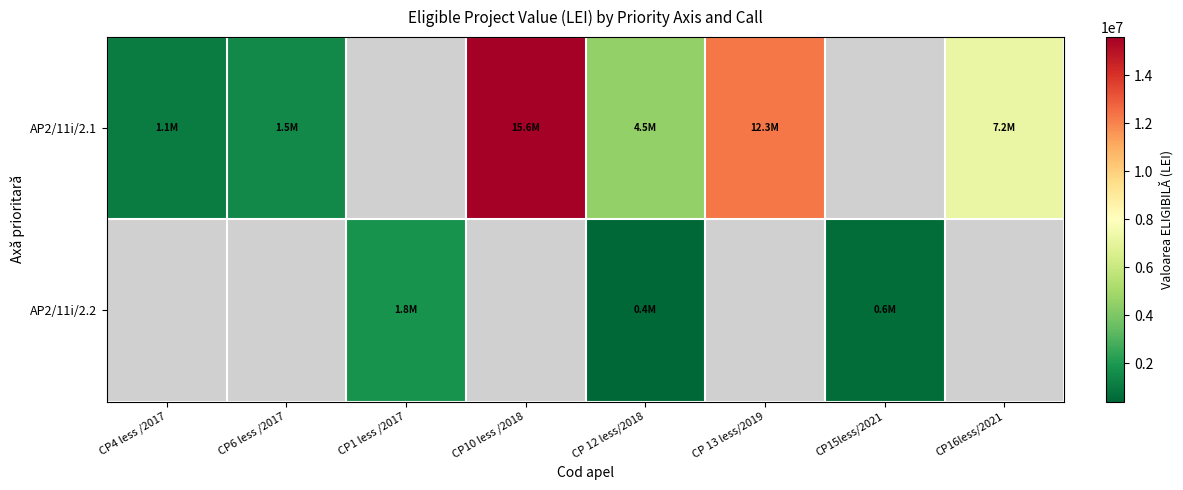

What is the greatest value displayed?

15586738.8